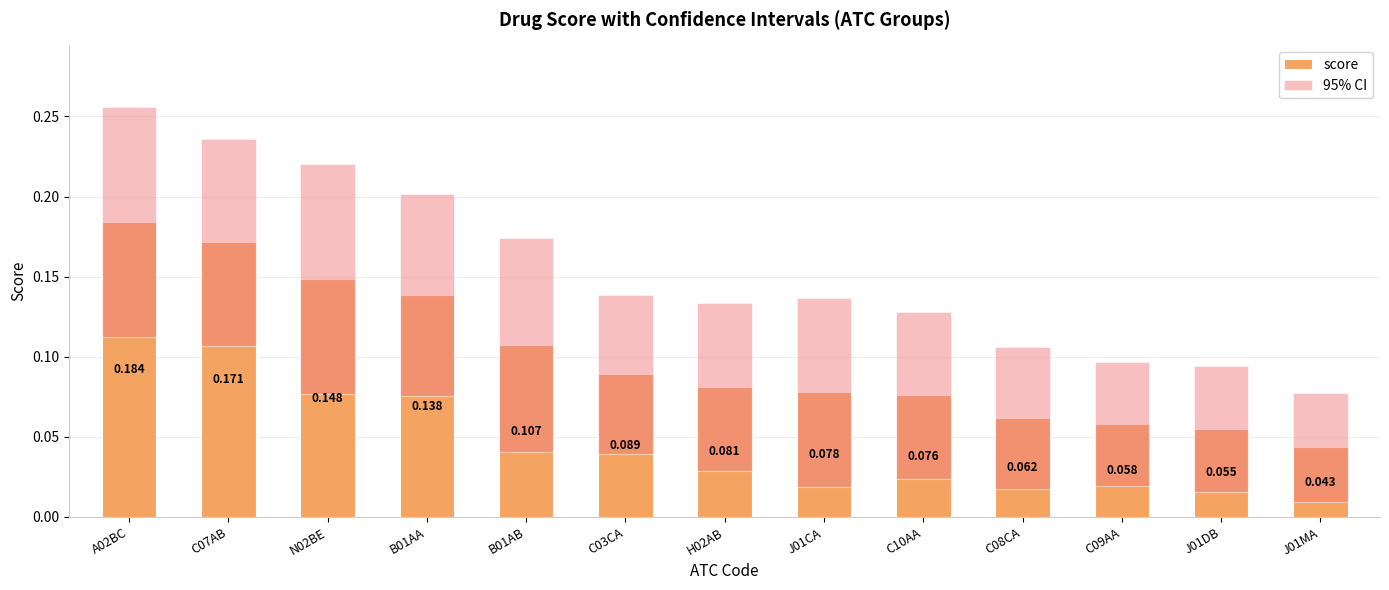

Where is score nearest to the value 0?

J01MA